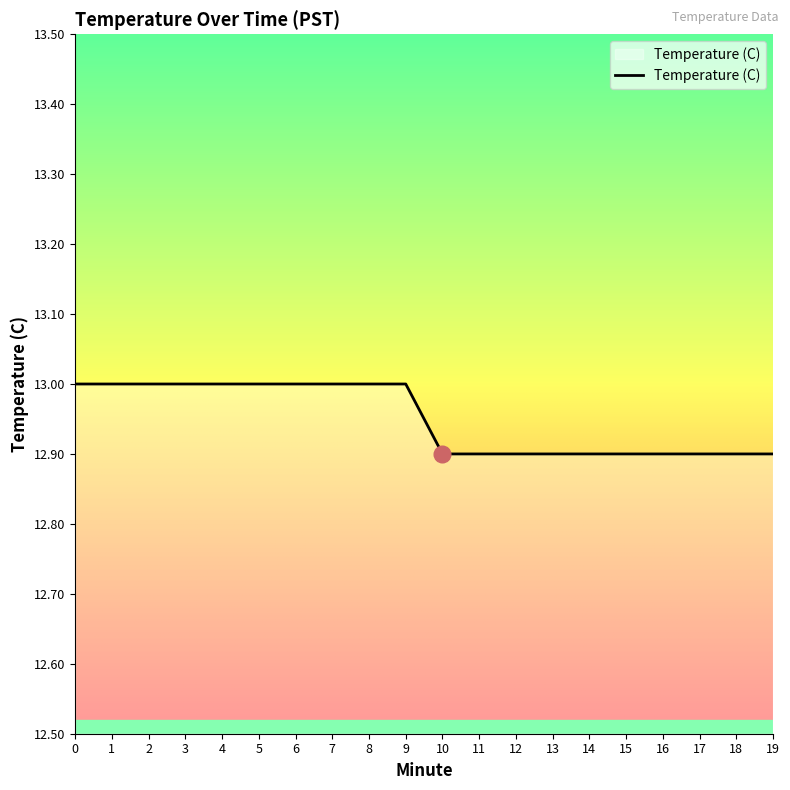

Reading left to right, extract all data points from this chart.

13.0	13.0	13.0	13.0	13.0	13.0	13.0	13.0	13.0	13.0	12.9	12.9	12.9	12.9	12.9	12.9	12.9	12.9	12.9	12.9